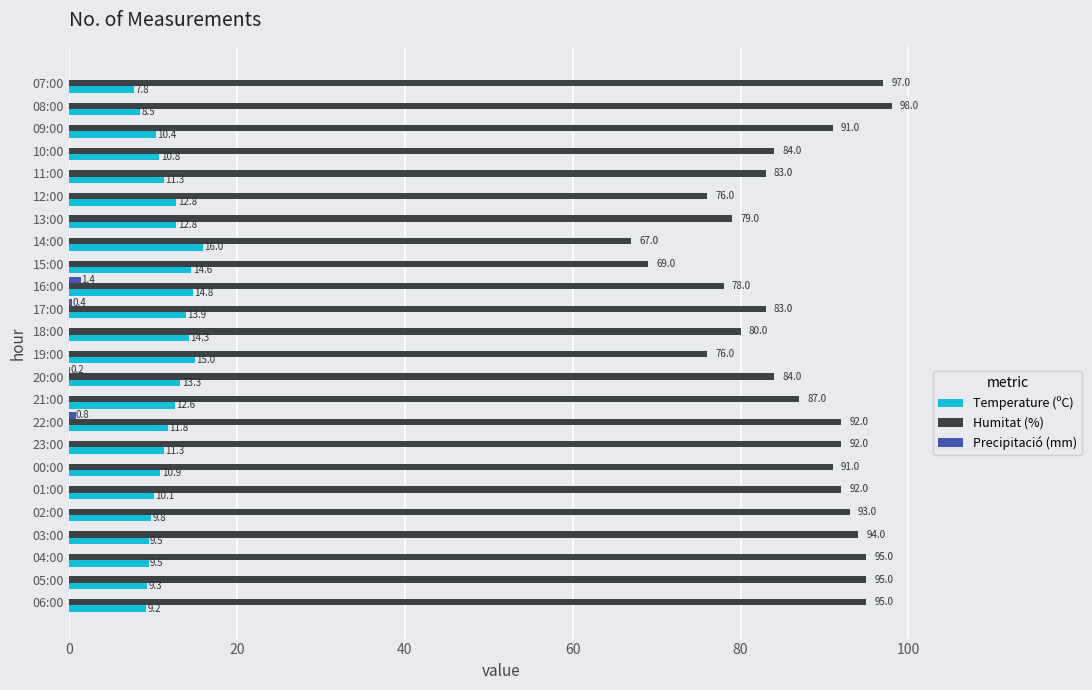

Is it true that Humitat (%) equals 92.0 at 23:00?

True